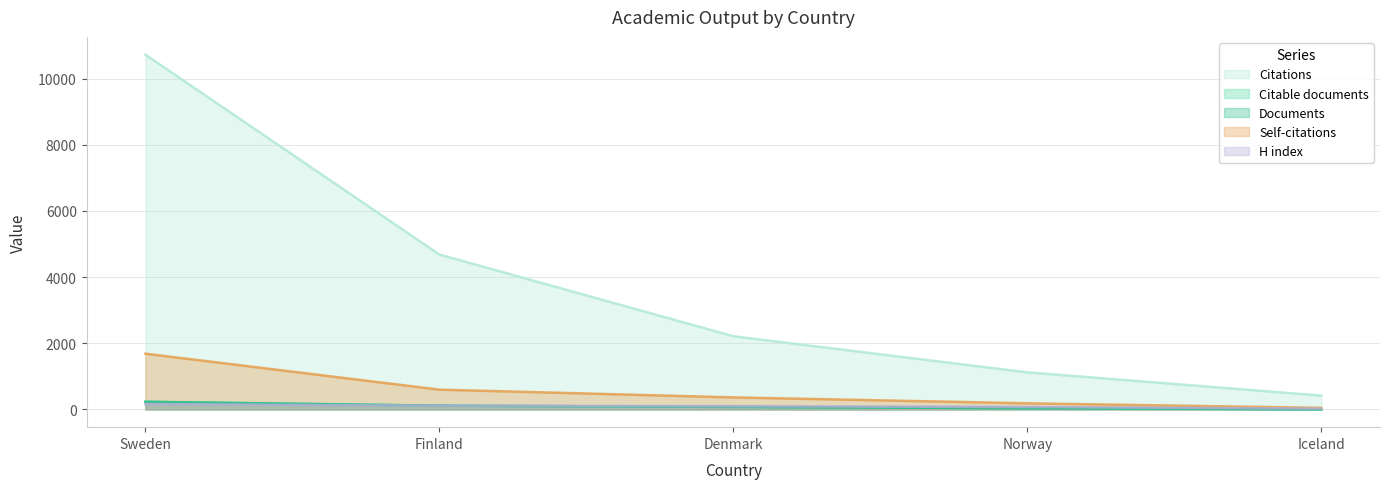

What is the label of the 5th point from the left?

Iceland